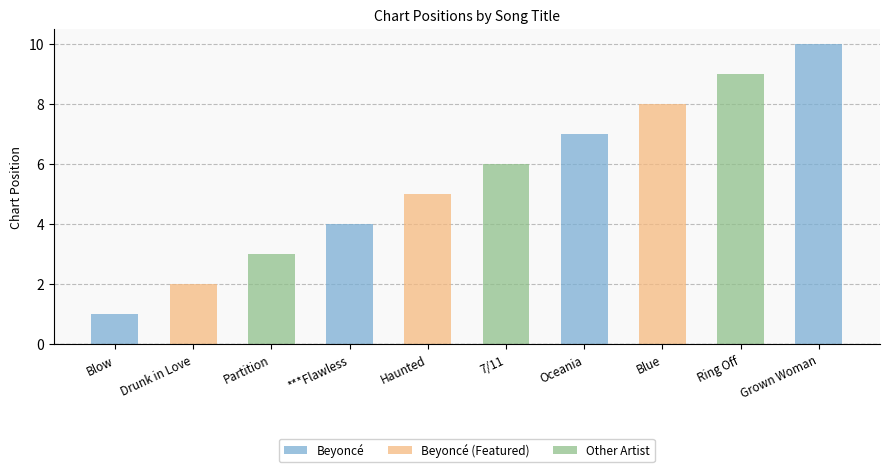

The value at 7/11 is 2. True or false?

False